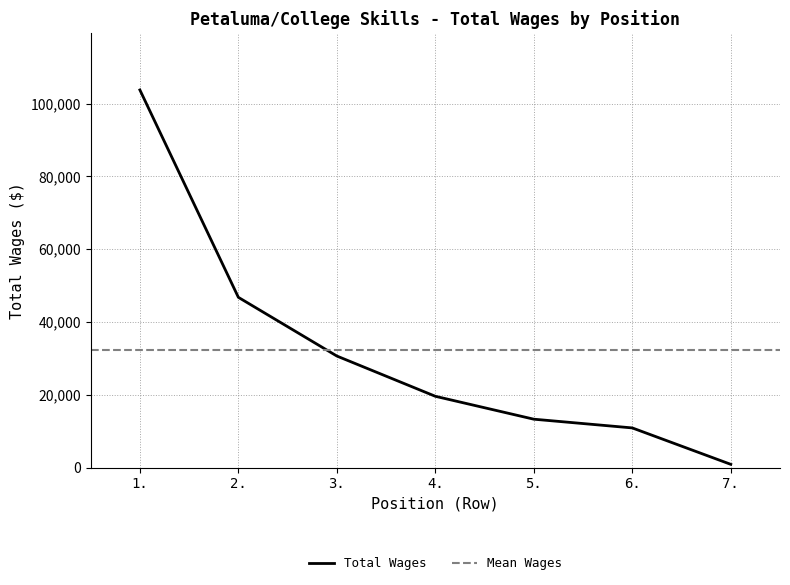

How many categories are shown in the chart?

7